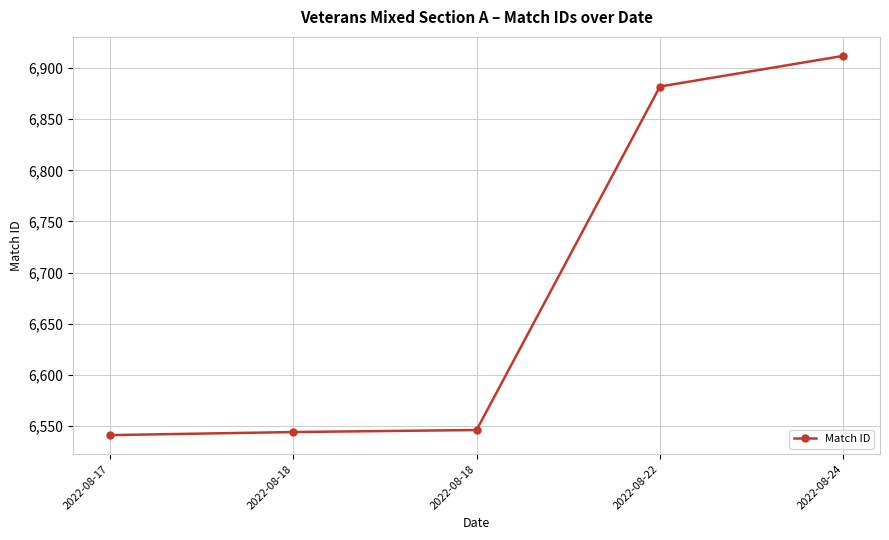

Count the number of data series in this chart.

1